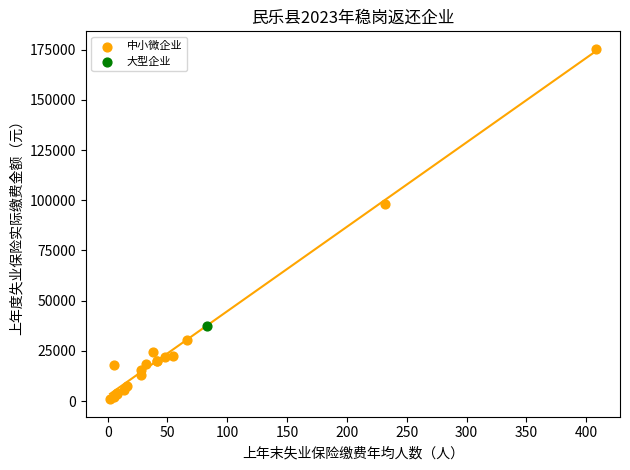

What are all the series names shown in the legend?

中小微企业, 大型企业